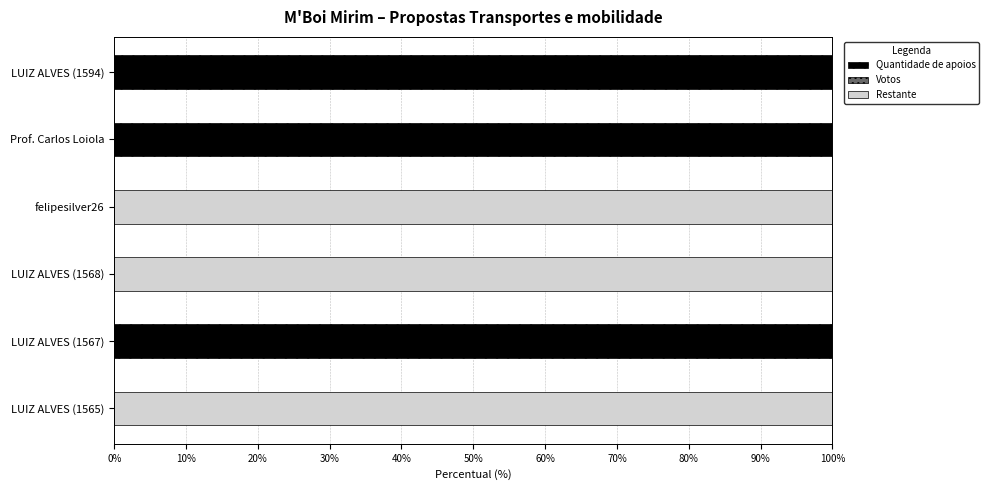

The Quantidade de apoios series shows 155 at Prof. Carlos Loiola. True or false?

False